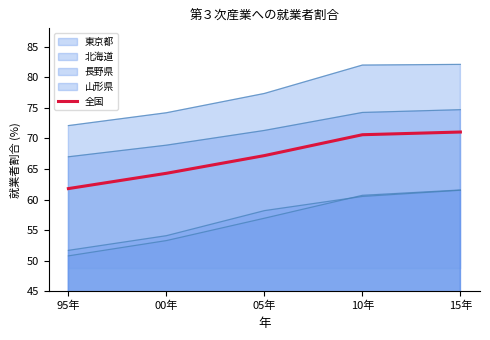

List the labels in order of value, largest first.

15年, 10年, 05年, 00年, 95年